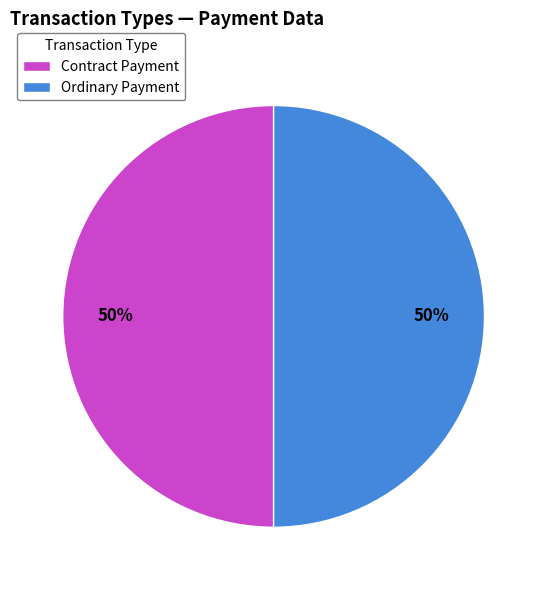

What is the ratio of the value at Contract Payment to the value at Ordinary Payment?

1.0